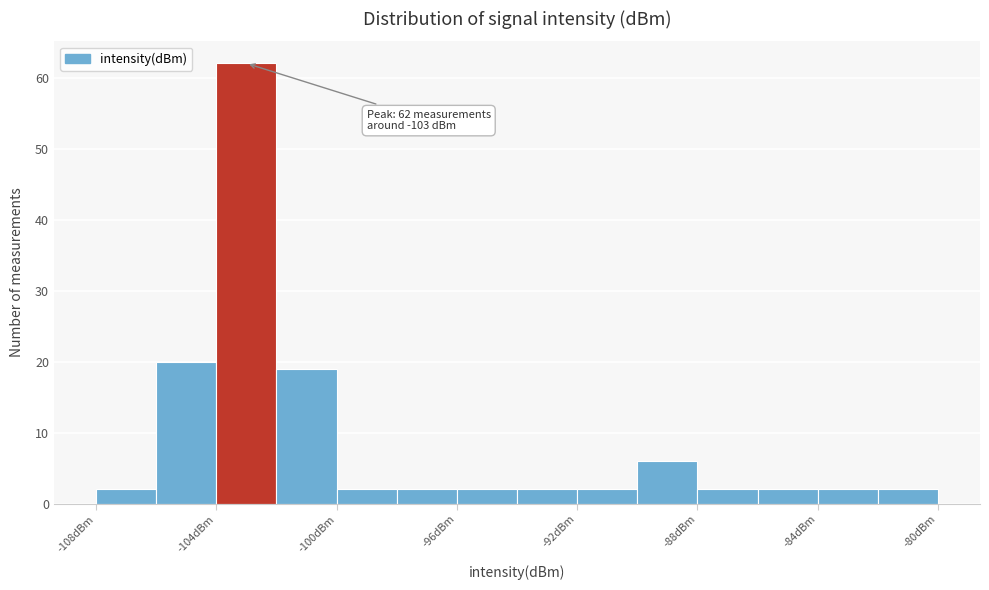

Which range on the x-axis has the tallest bar?

-104 to -102